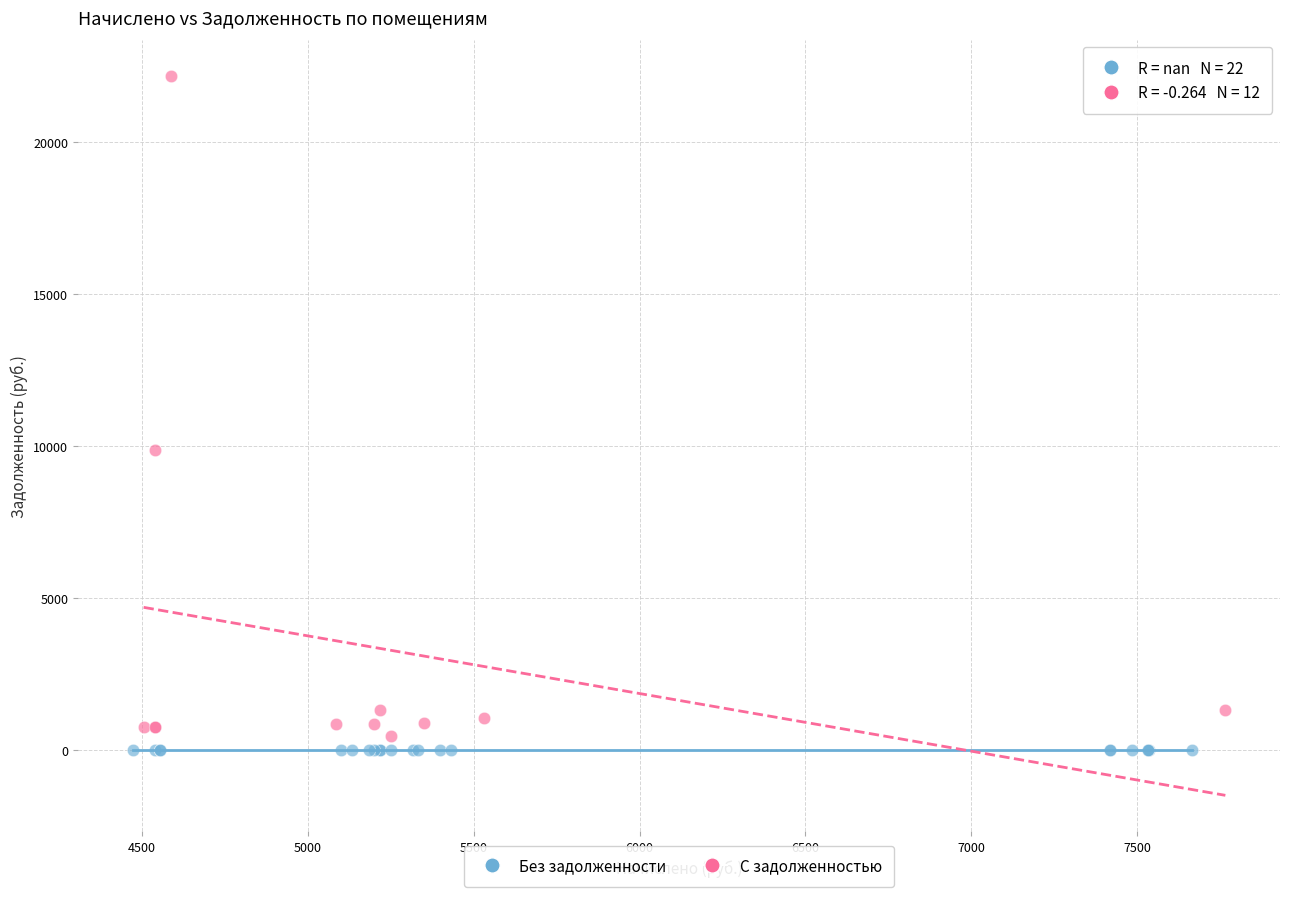

Which series contains the highest Y value?

С задолженностью